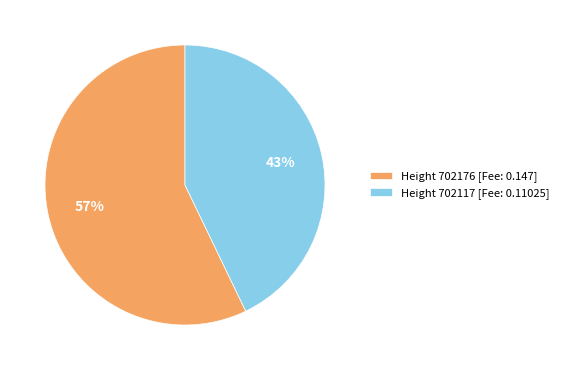

Which category has the biggest portion of the pie?

Height 702176 [Fee: 0.147]